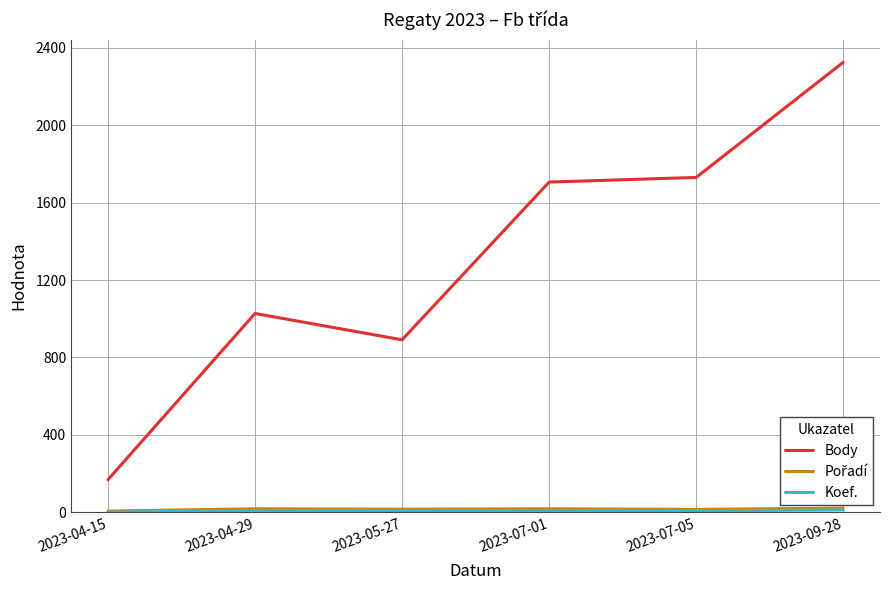

At which category does the chart reach its peak across all series?

2023-09-28